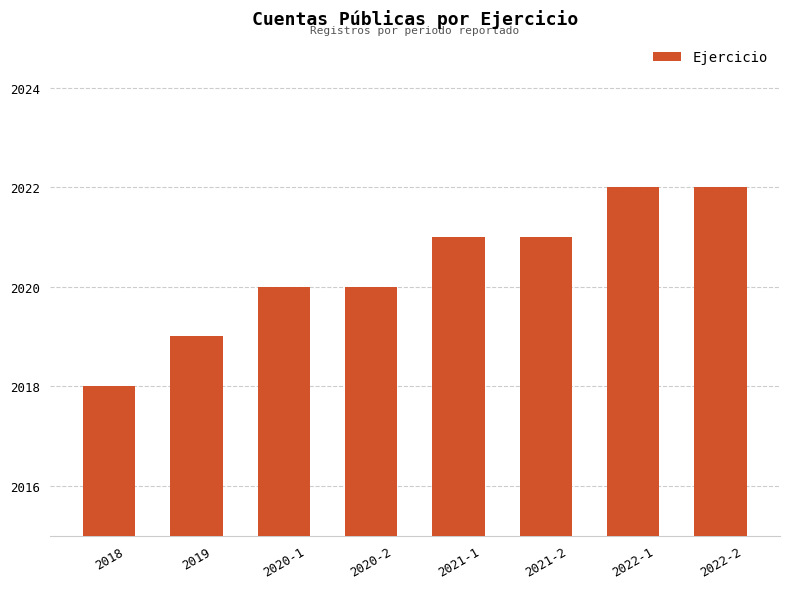

How many bars are there in total?

8